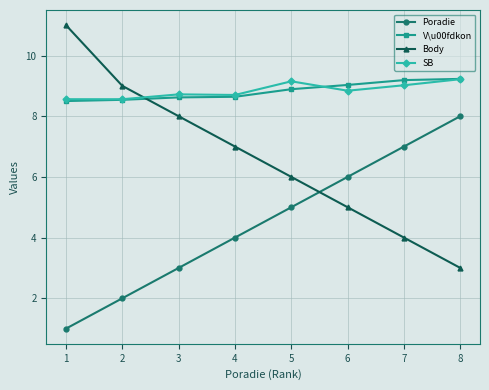

How many lines are shown in the chart?

4